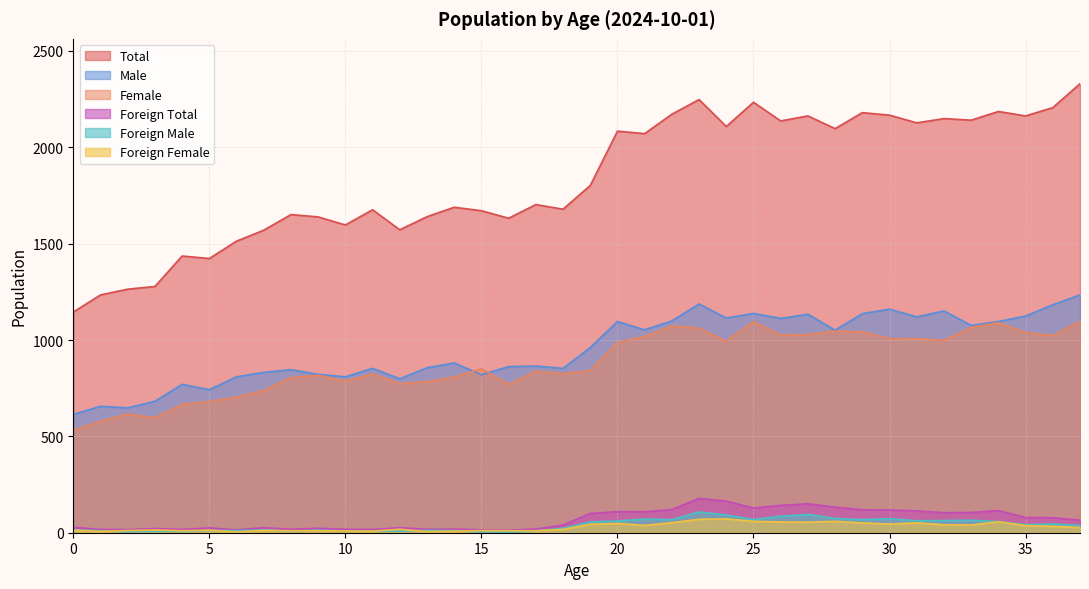

Is the value of Foreign Total at 37 greater than the value of Foreign Female at 16?

Yes